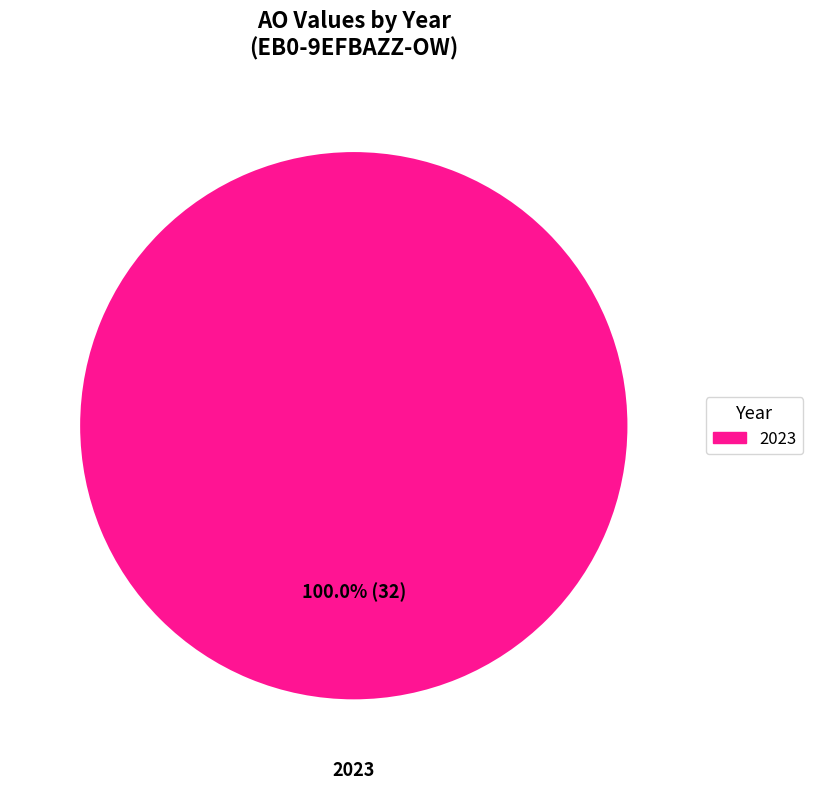

Does any single category account for the majority?

Yes